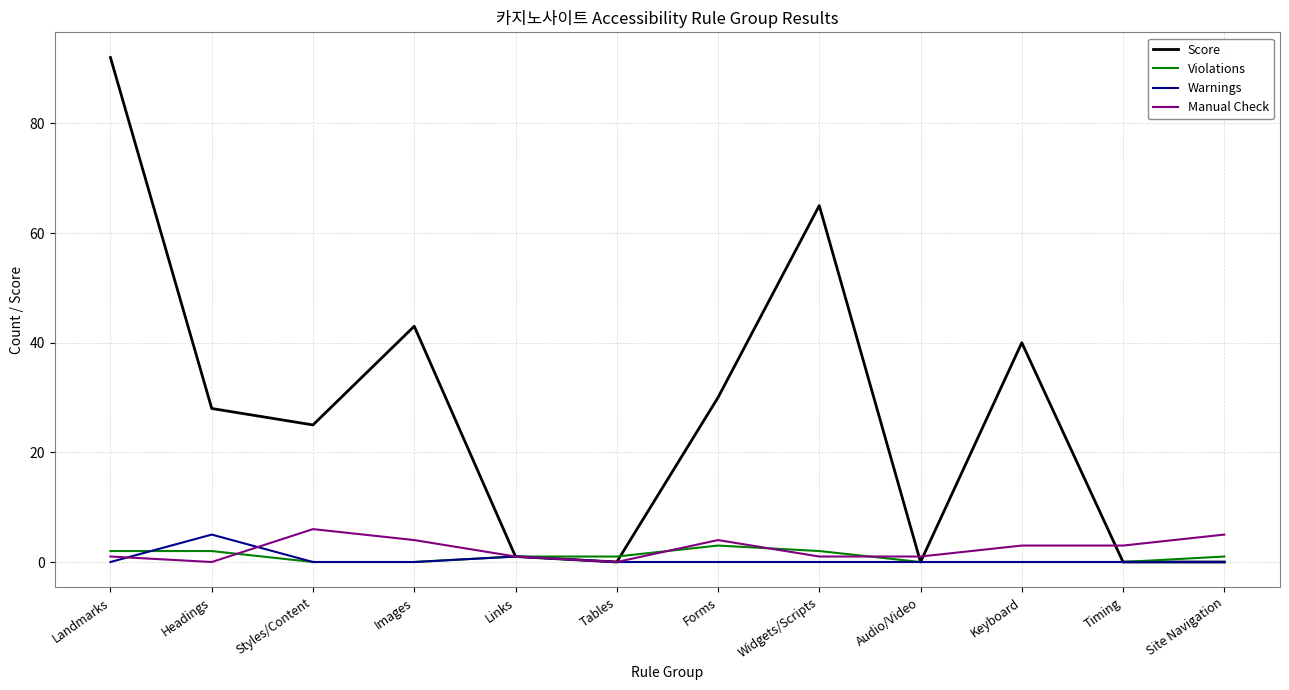

Which series has the largest range (max minus min)?

Score